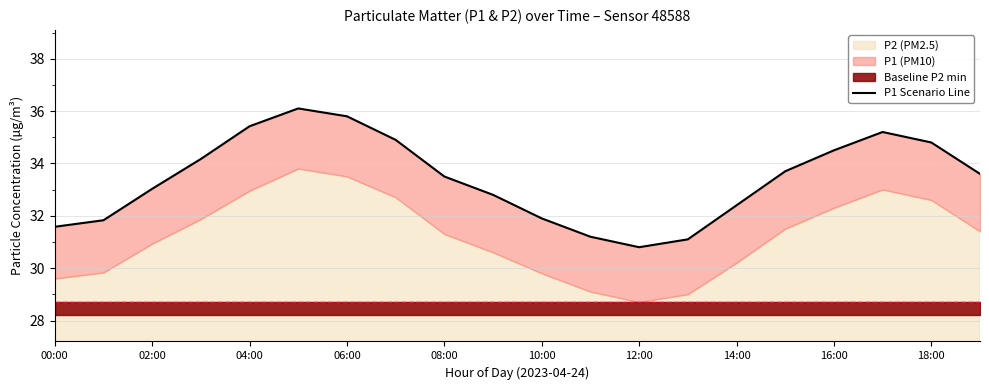

What value does the data have at 12:00?

30.8